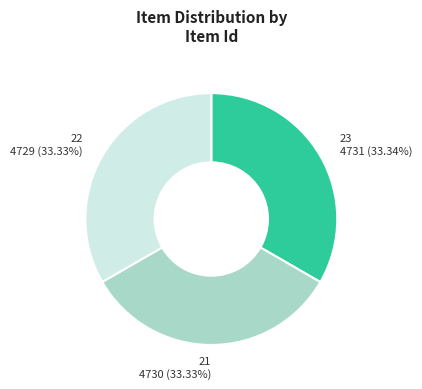

Does any single category account for the majority?

No